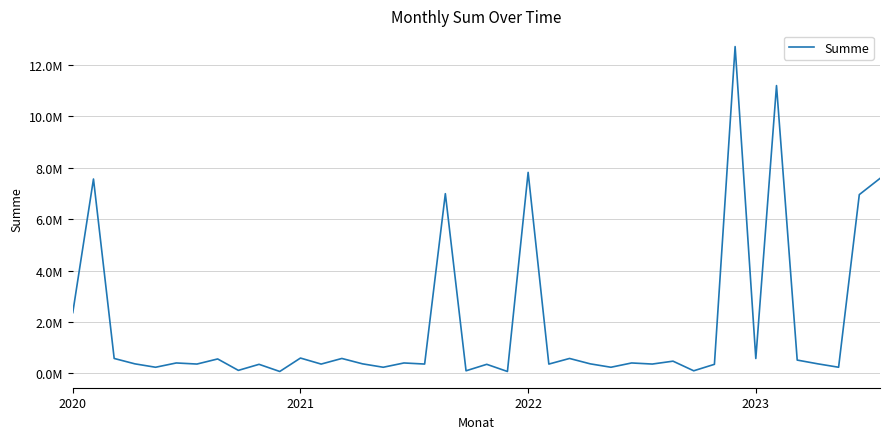

Is this an area chart (filled region under the line)?

No